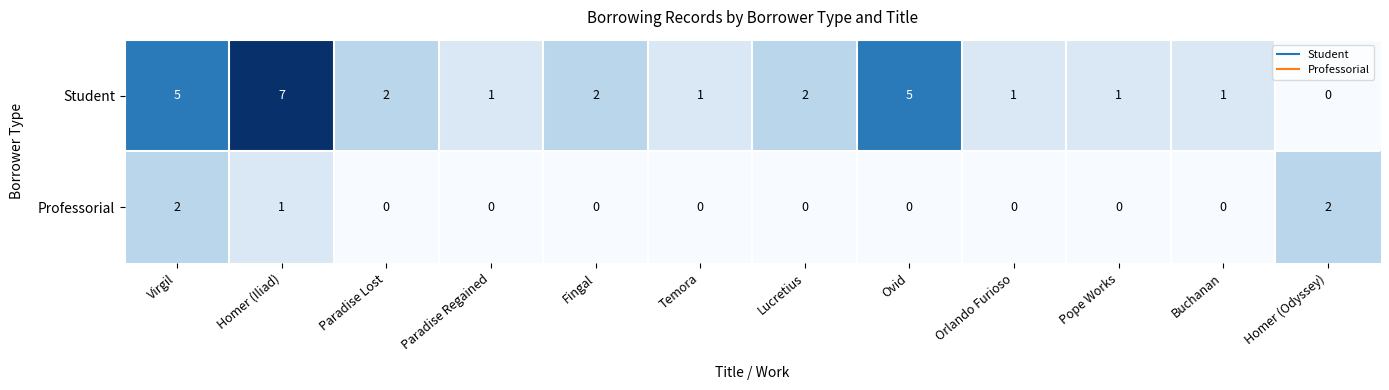

Rank the series by their maximum value, from lowest to highest.

Professorial, Student